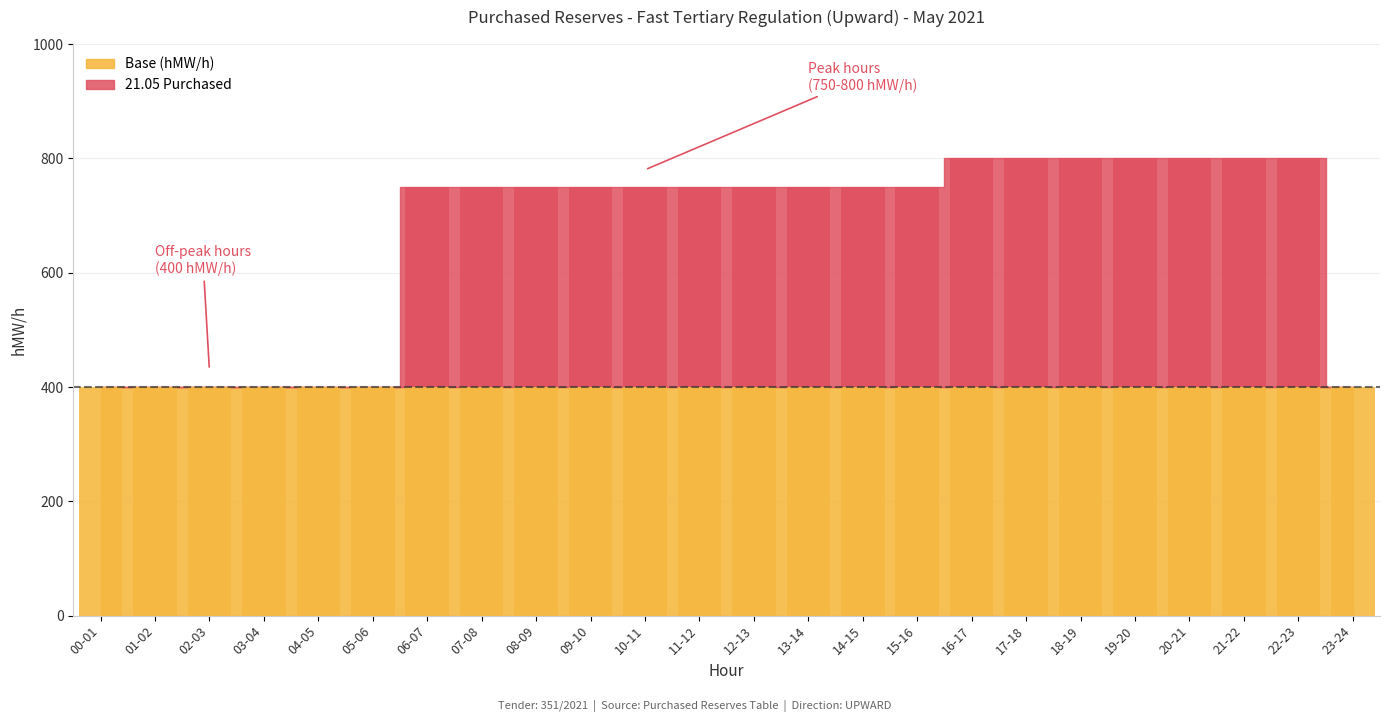

Rank the categories by value from lowest to highest.

00-01, 01-02, 02-03, 03-04, 04-05, 05-06, 23-24, 06-07, 07-08, 08-09, 09-10, 10-11, 11-12, 12-13, 13-14, 14-15, 15-16, 16-17, 17-18, 18-19, 19-20, 20-21, 21-22, 22-23